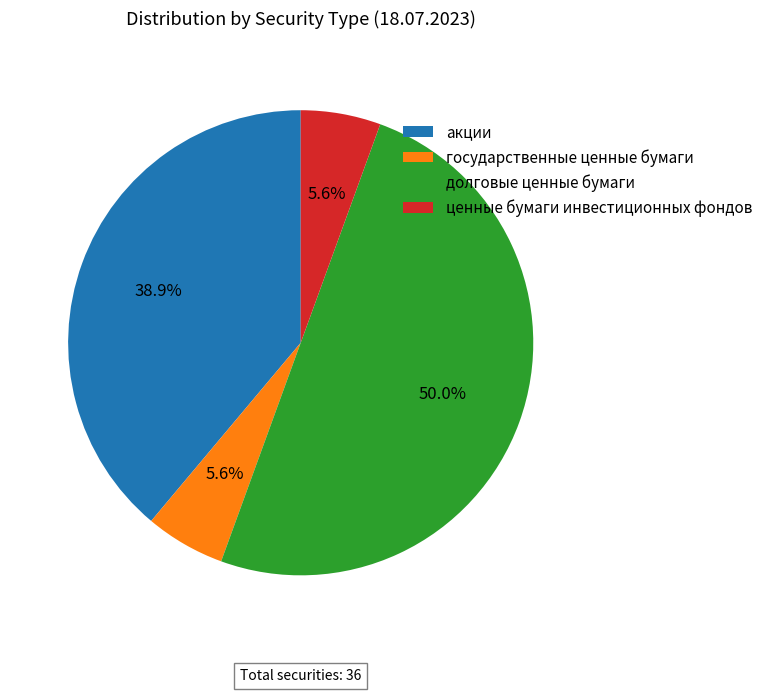

Does государственные ценные бумаги represent more than half of the total?

No